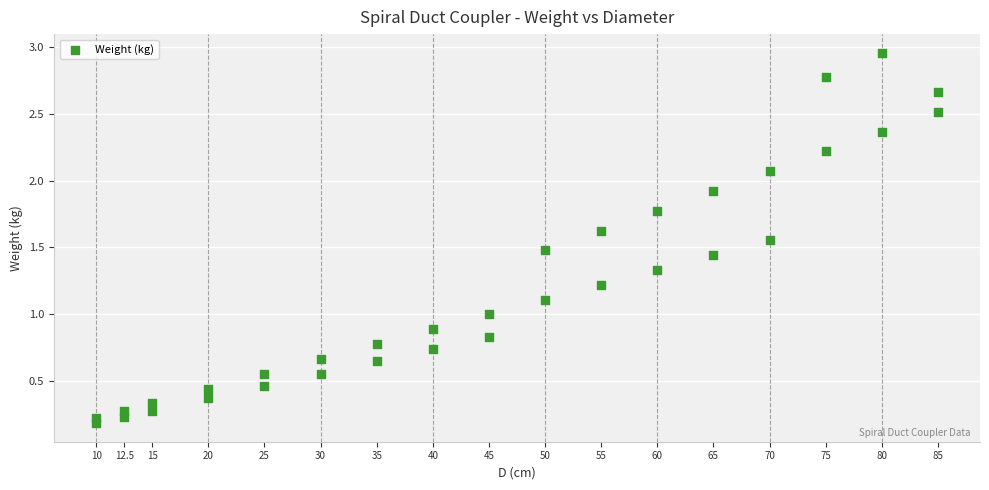

What is the range of Y values (max minus min)?

2.8